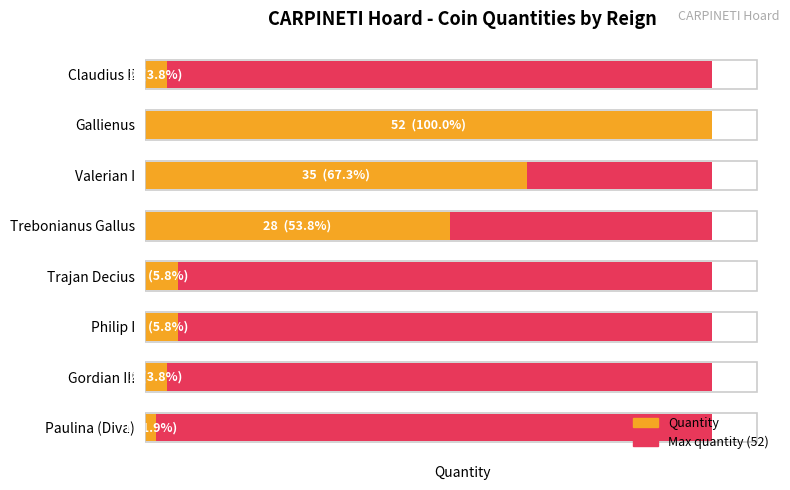

What are all the series names shown in the legend?

Maximum quantity (52), Quantity